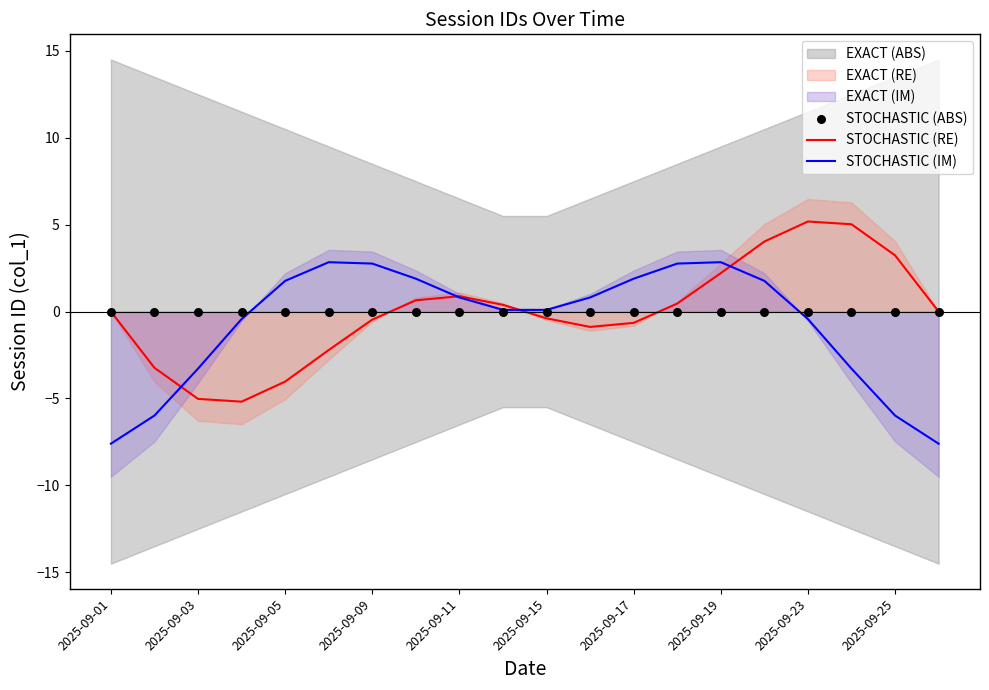

Which series has the largest Y range (max minus min)?

STOCHASTIC (IM)